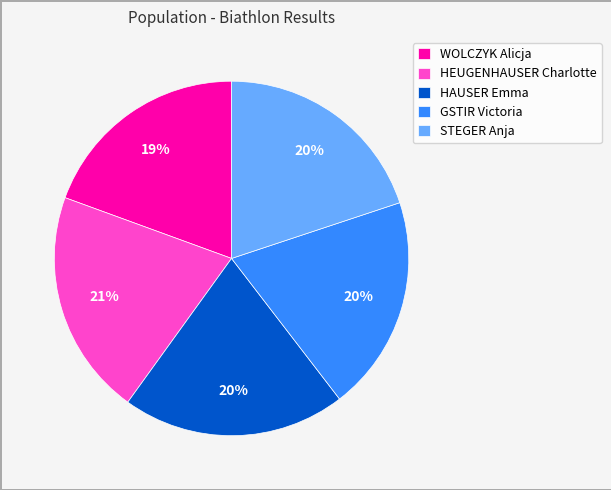

To the nearest percent, what percentage of the pie is HAUSER Emma?

20%